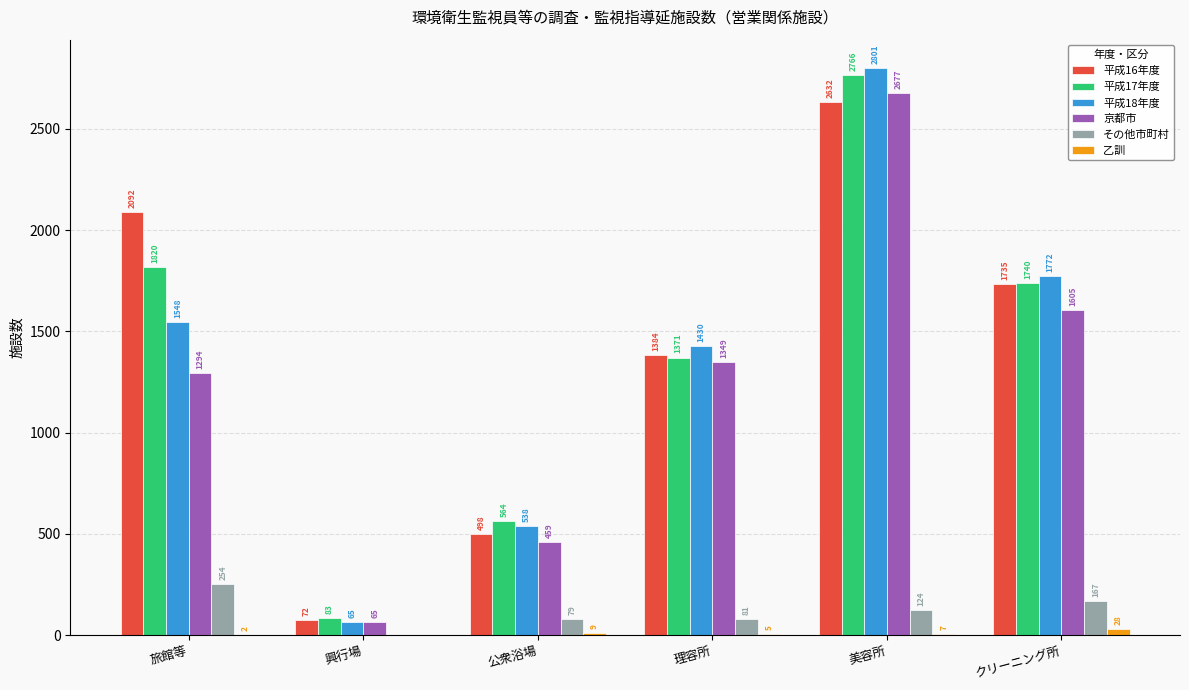

At which label does 平成16年度 first exceed 1735?

旅館等